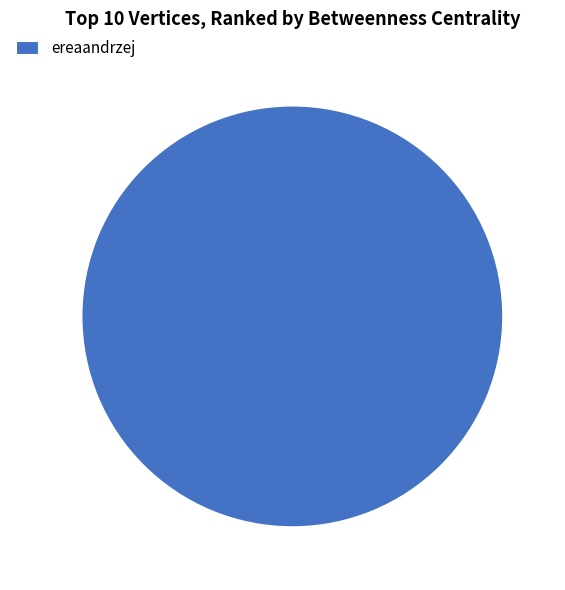

Is there any slice that represents more than half of the pie?

Yes